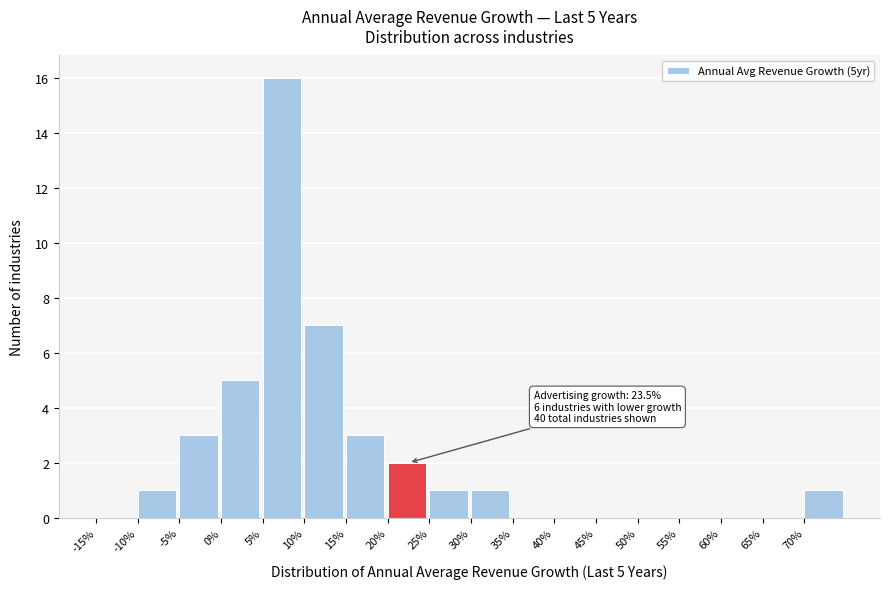

Reading left to right, transcribe all the data shown in this chart.

-15%=0	-10%=1	-5%=3	0%=5	5%=16	10%=7	15%=3	20%=2	25%=1	30%=1	35%=0	40%=0	45%=0	50%=0	55%=0	60%=0	65%=0	70%=1